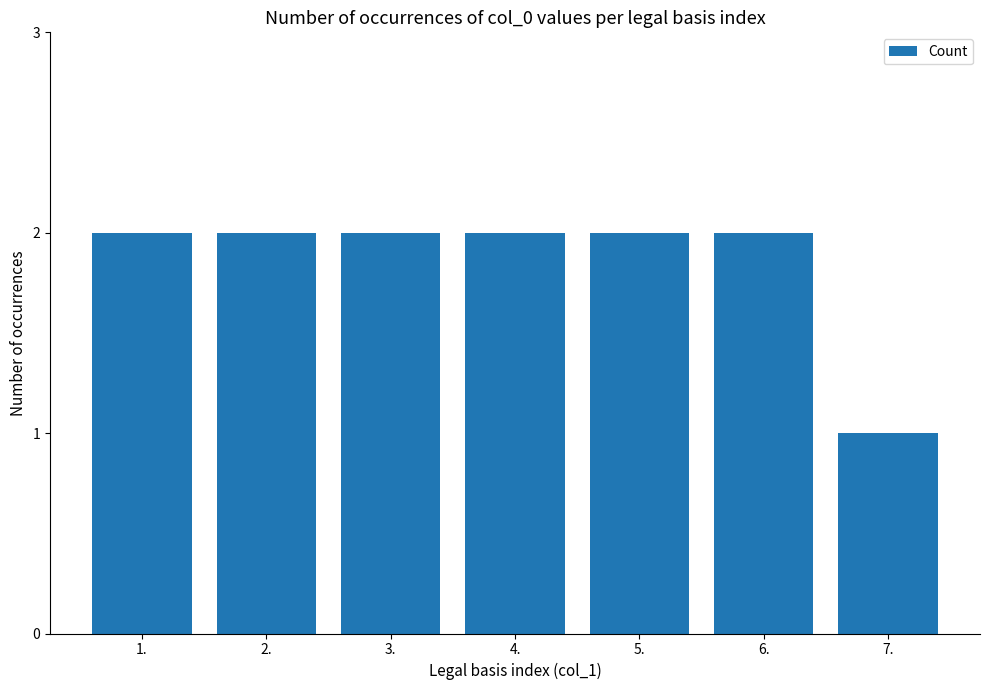

What is the average value?

2